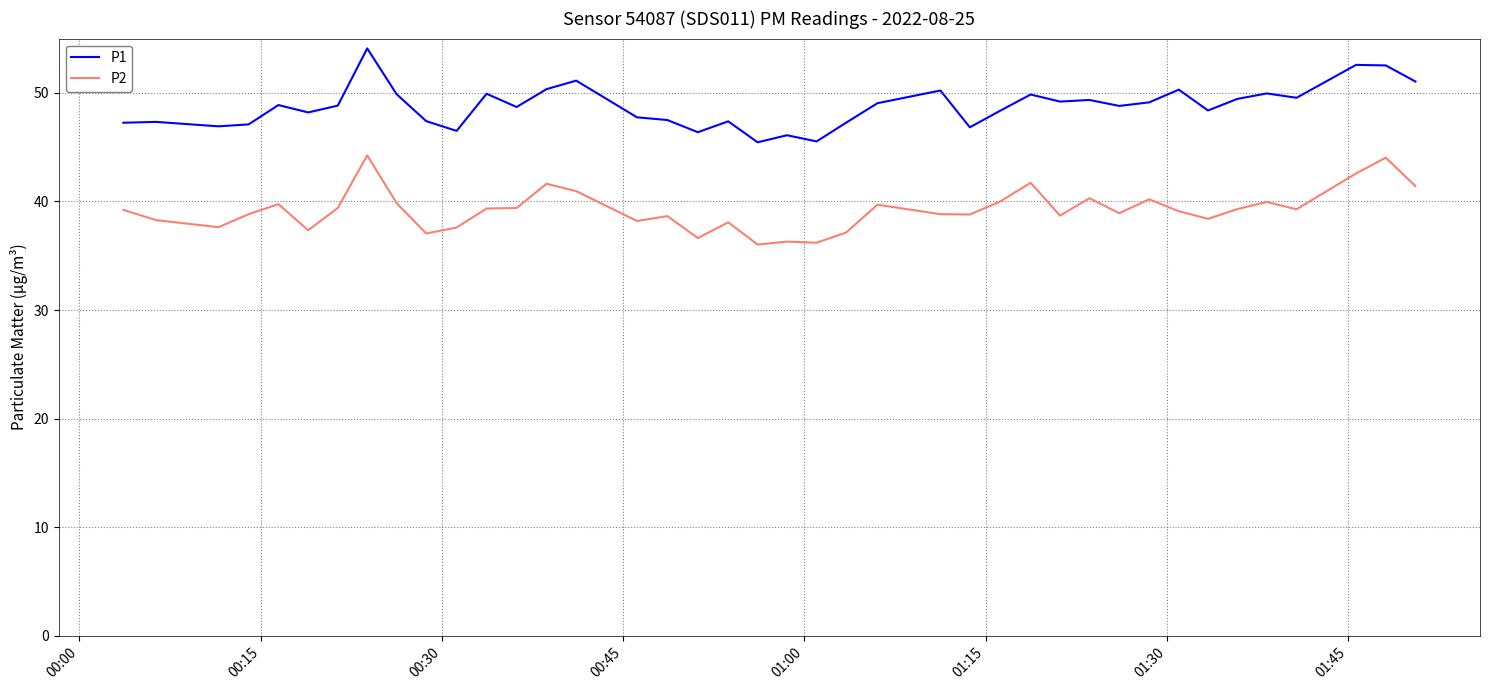

What is the smallest value displayed?

36.0